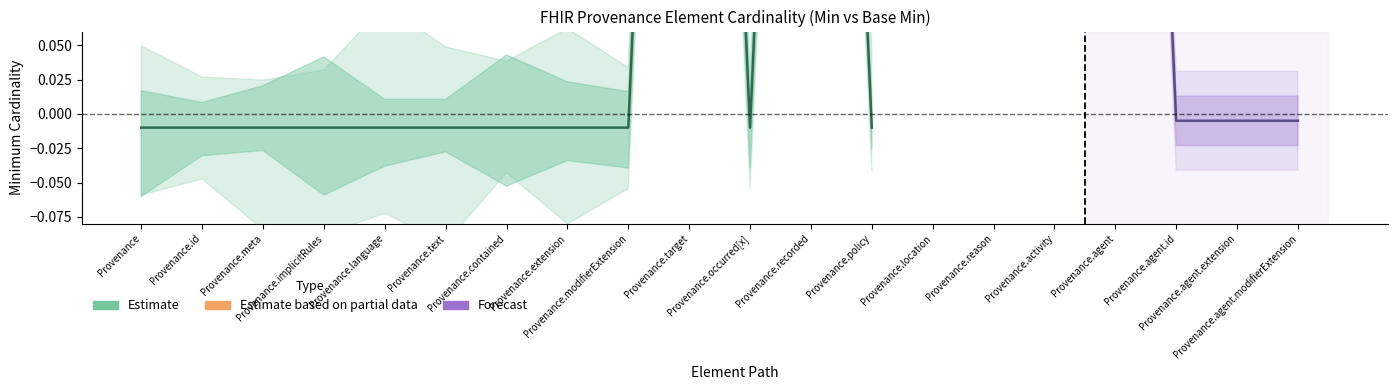

Between Provenance.contained and Provenance.agent, which series saw the biggest shift?

Min